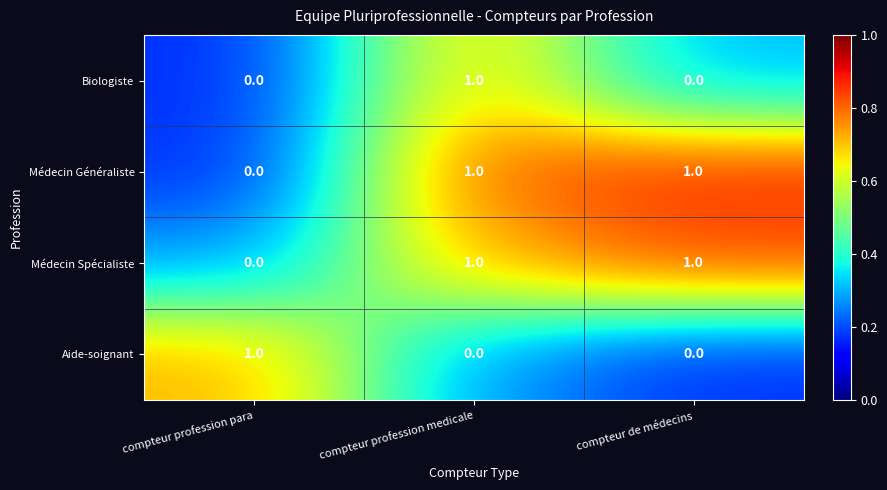

Count the Médecin Spécialiste values in the range 0 to 1.

3